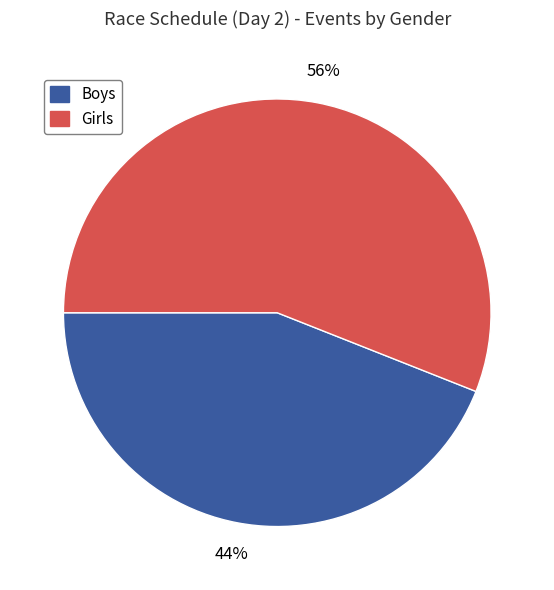

Which has a higher value, Girls or Boys?

Girls